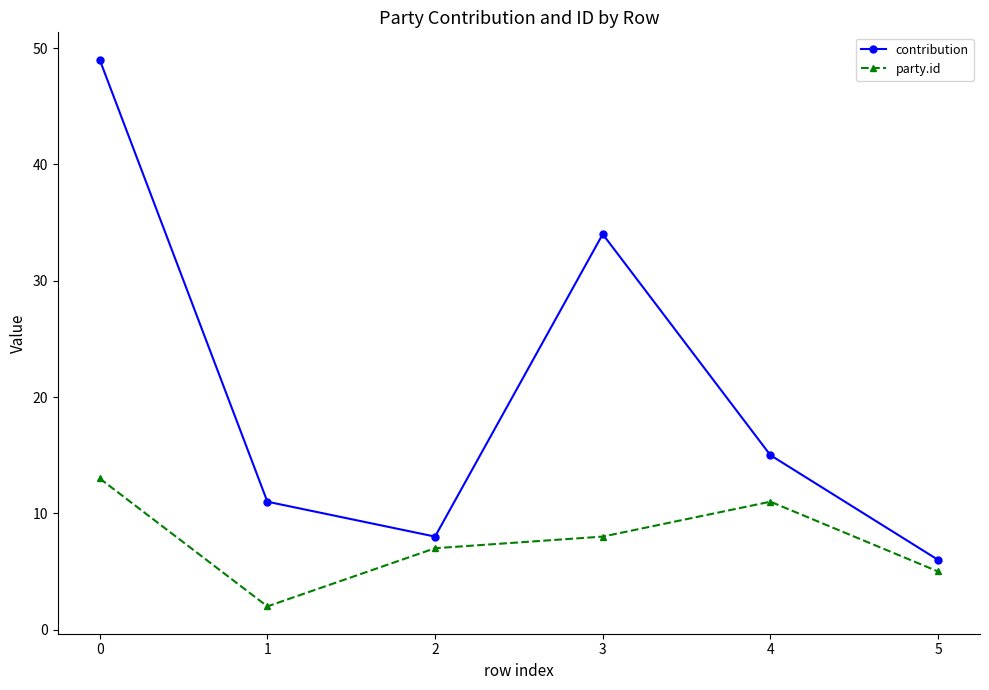

True or false: contribution has more than 1 points higher than both neighbors.

False